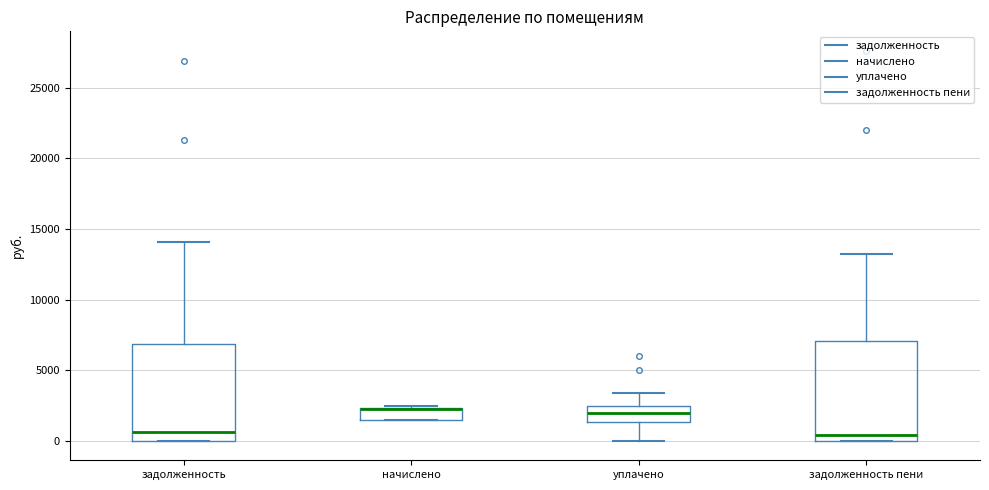

Reading left to right, read every box against the y-axis: the position of its median line, the range the box covers, and the ends of its whiskers. The values are not printed on the chart, so give them approximately, as read against the axis.

задолженность: median 500, box 0 to 7000, whiskers 0 to 14000
начислено: median 2500 (drawn on the box's upper edge), box 1500 to 2500, whiskers 1500 to 2500
уплачено: median 2000, box 1500 to 2500, whiskers 0 to 3500
задолженность пени: median 500, box 0 to 7000, whiskers 0 to 13000